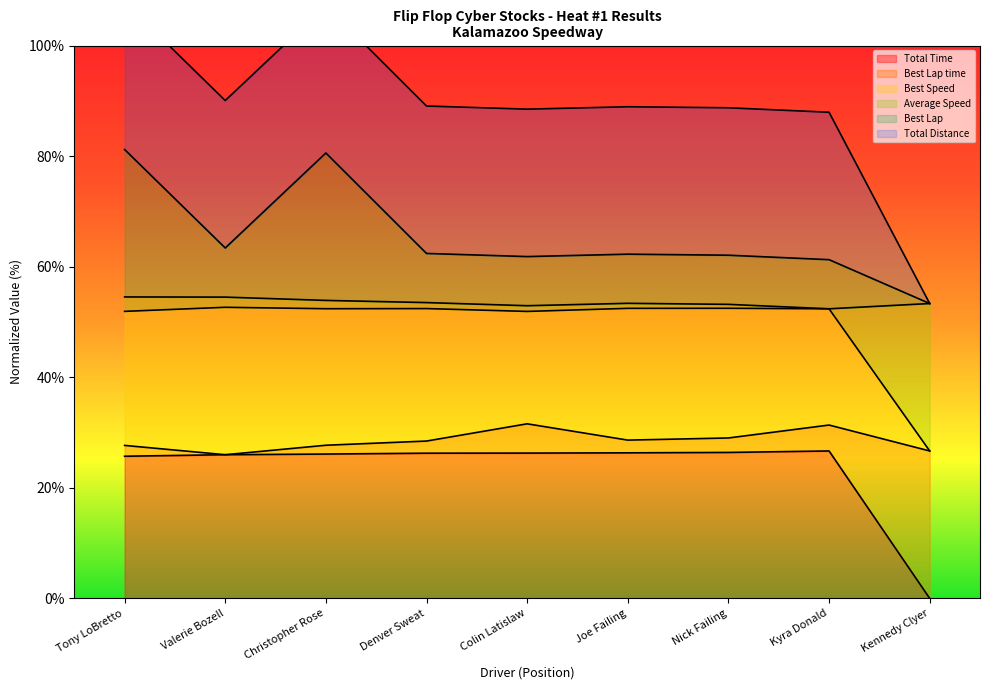

What is the highest value of the Total Time series?

26.7